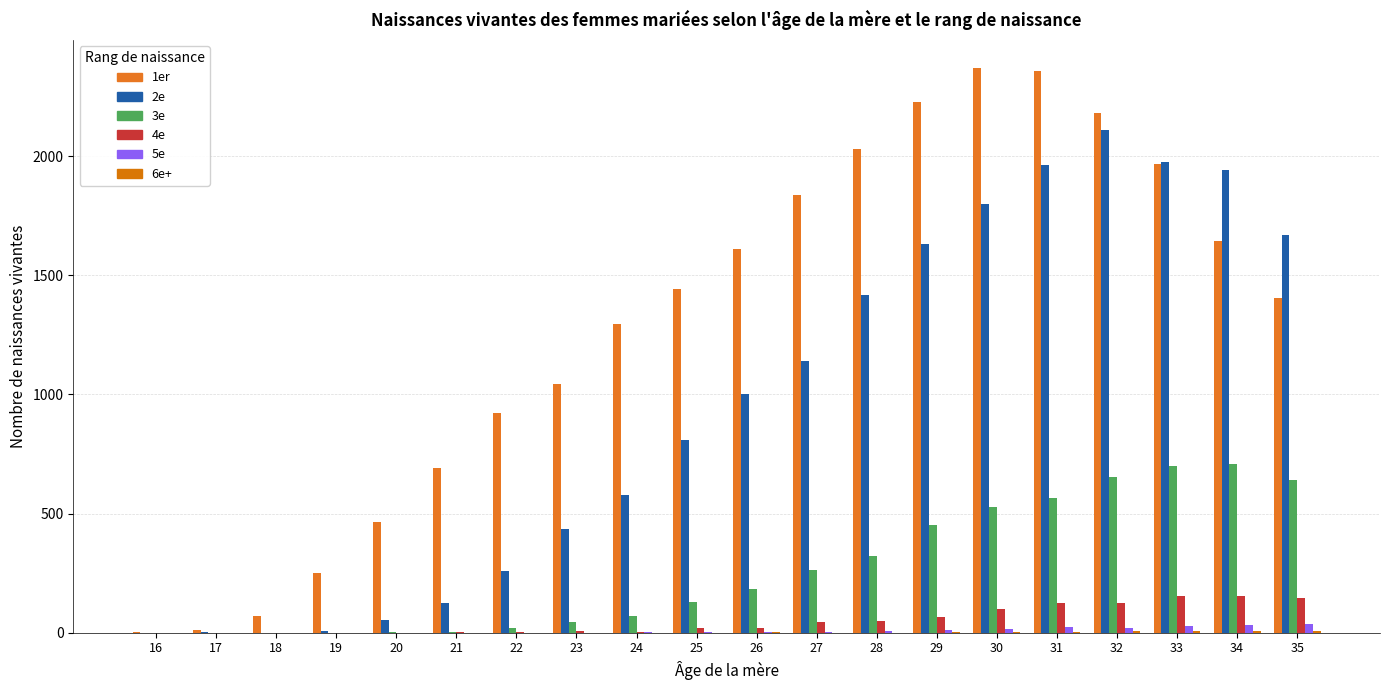

How many categories are shown in the chart?

20